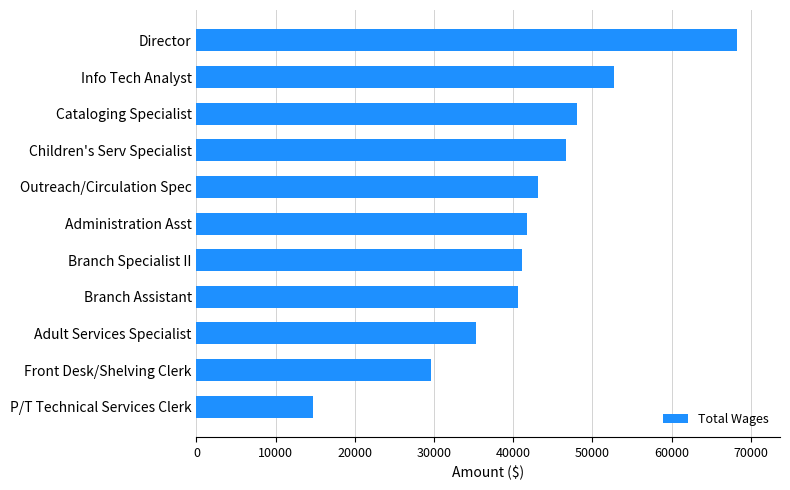

What is the average value?

41989